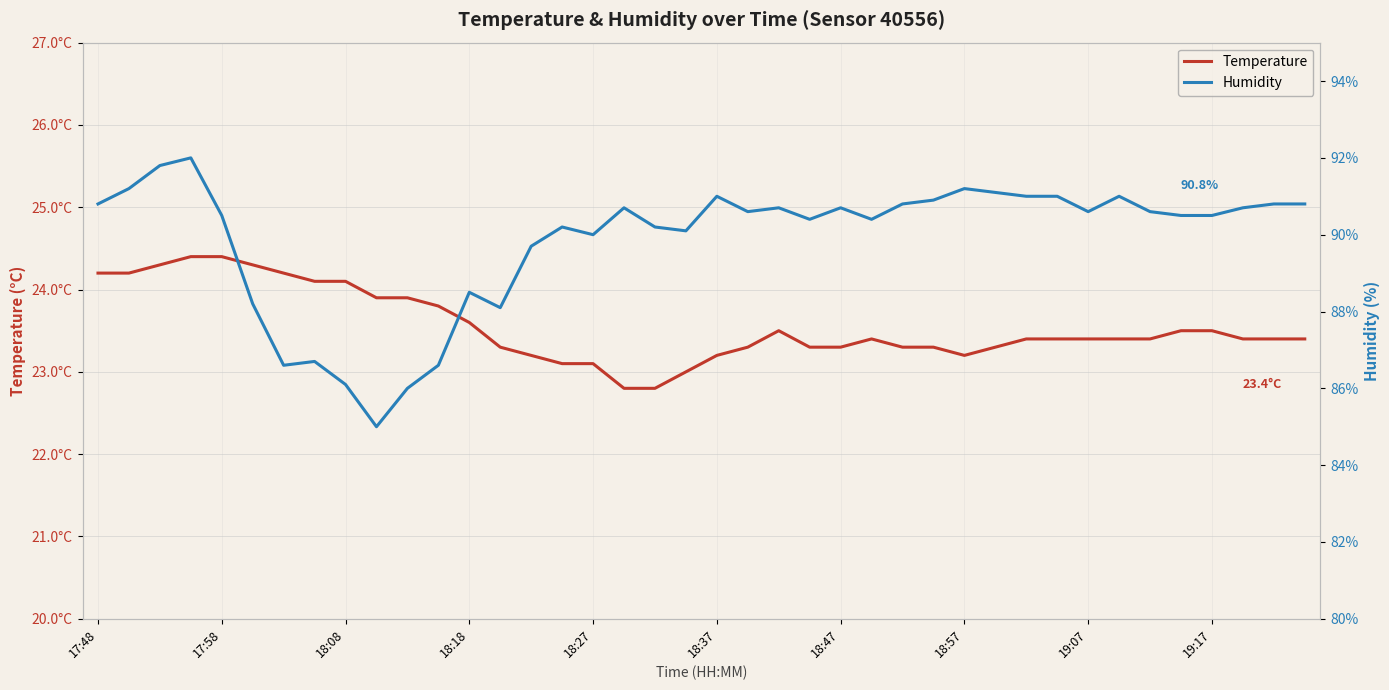

The temperature series shows 10.8 at 29. True or false?

False